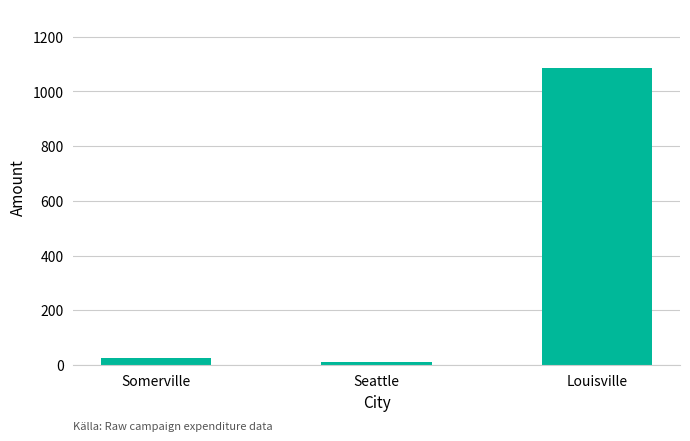

Which category has the lowest value across all series?

Seattle